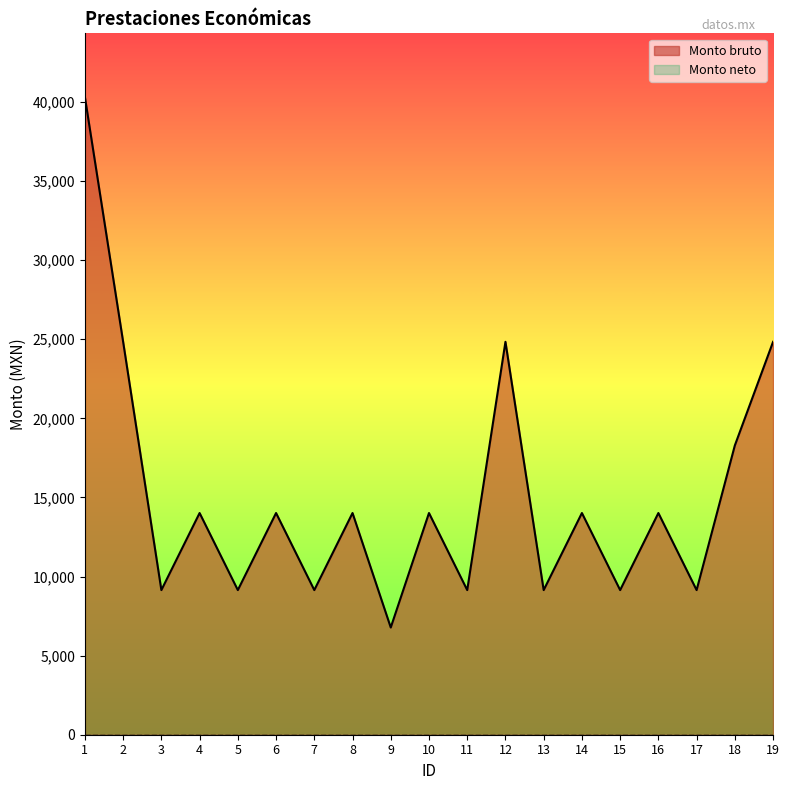

What is the value of the 9th point from the left?

6778.0